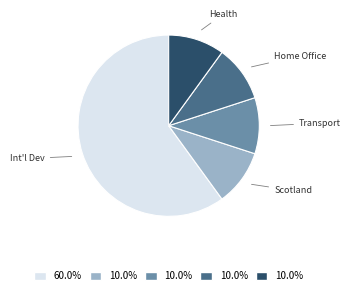

Is there a majority slice in this chart?

Yes